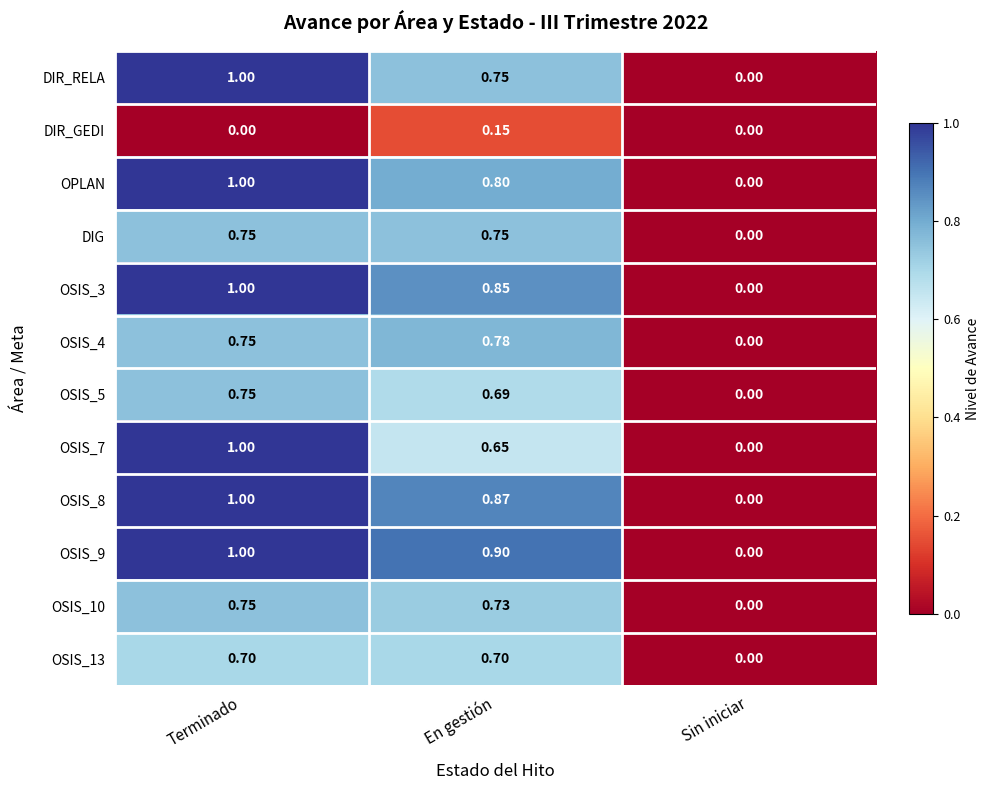

Which category has the highest value in the OSIS_5 series?

Terminado